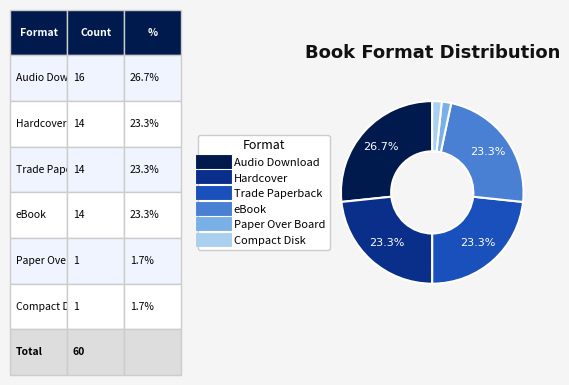

Is there a majority slice in this chart?

No